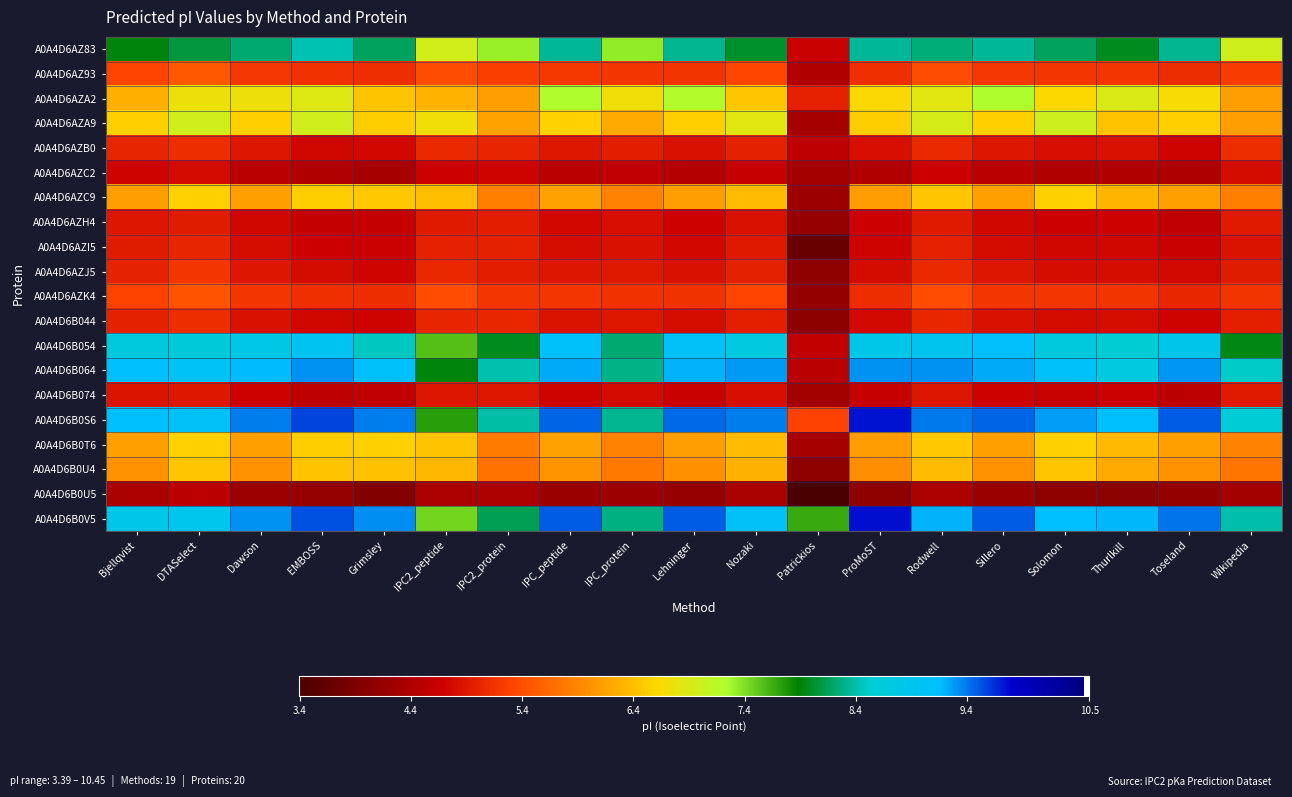

What is the minimum value shown in the chart?

3.4